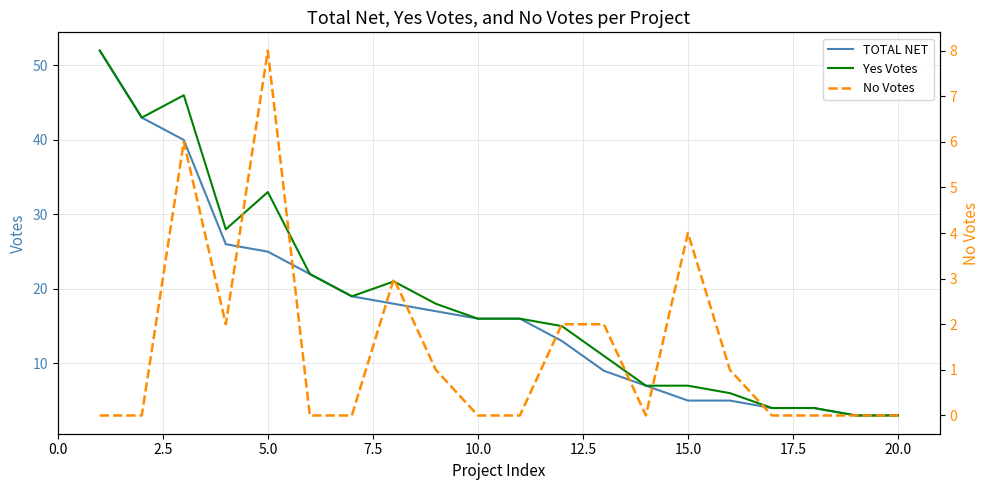

What position from the left is 15.0?

7